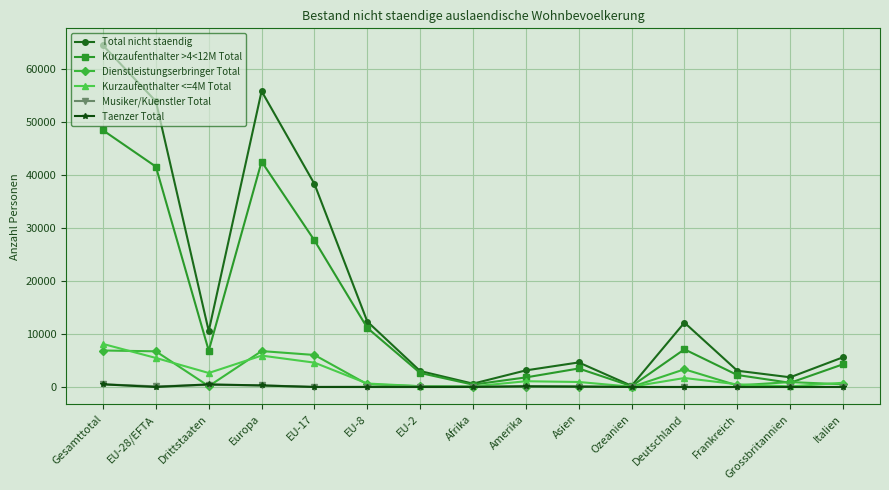

The value of Dienstleistungserbringer Total at Amerika is 37. True or false?

True